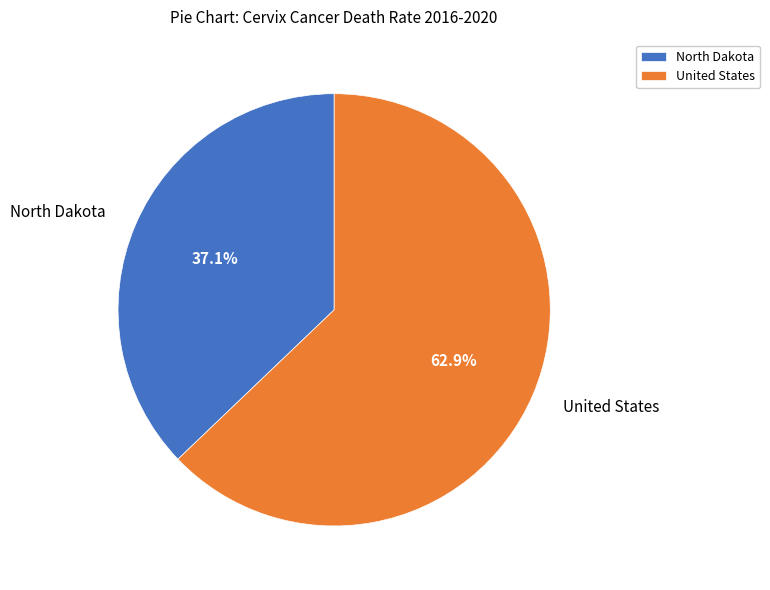

To the nearest percent, what portion does North Dakota represent?

37%